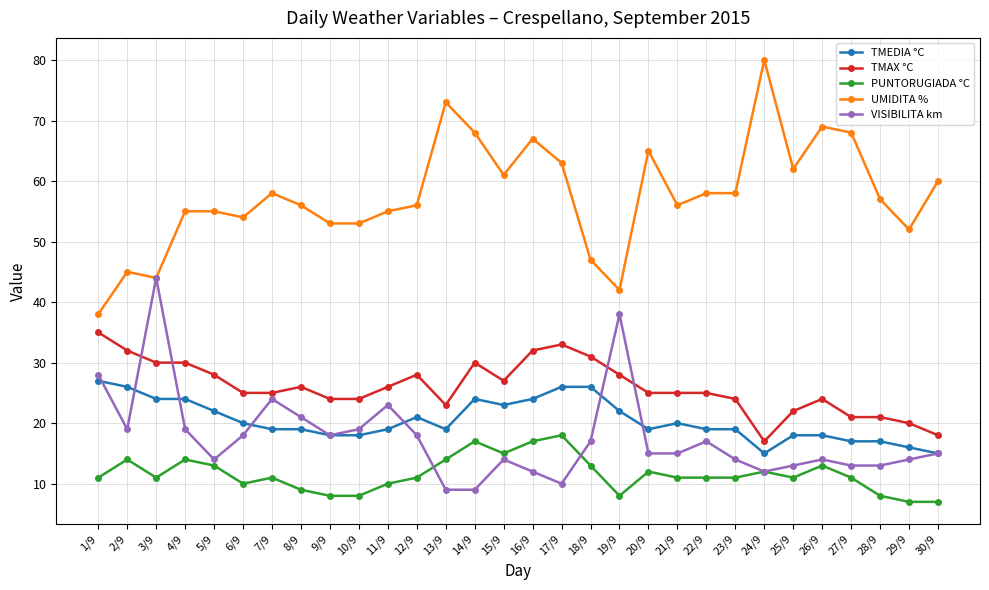

Which series has the largest total across all categories?

UMIDITA %